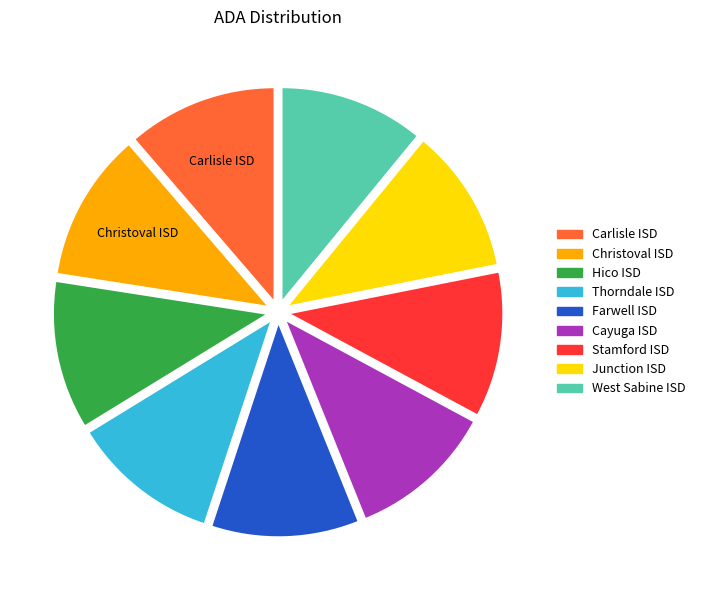

Does West Sabine ISD represent more than half of the total?

No